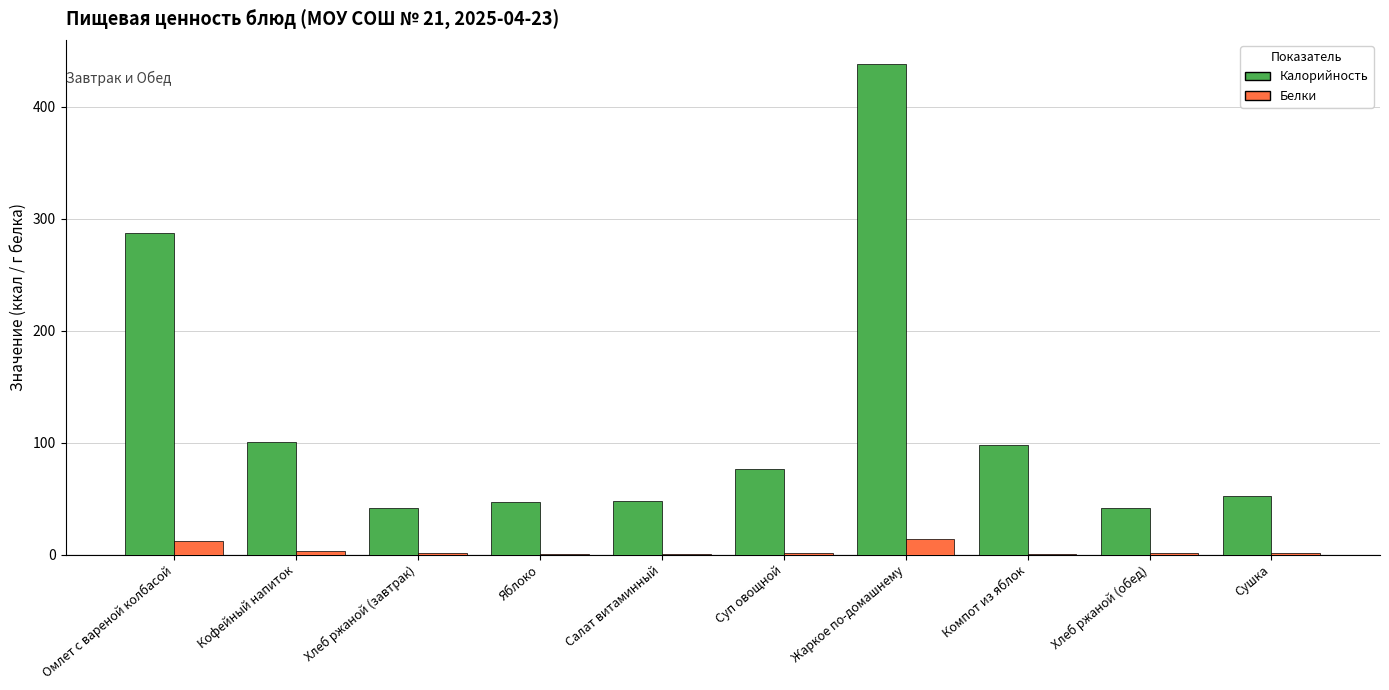

What is the maximum value for Белки?

14.1